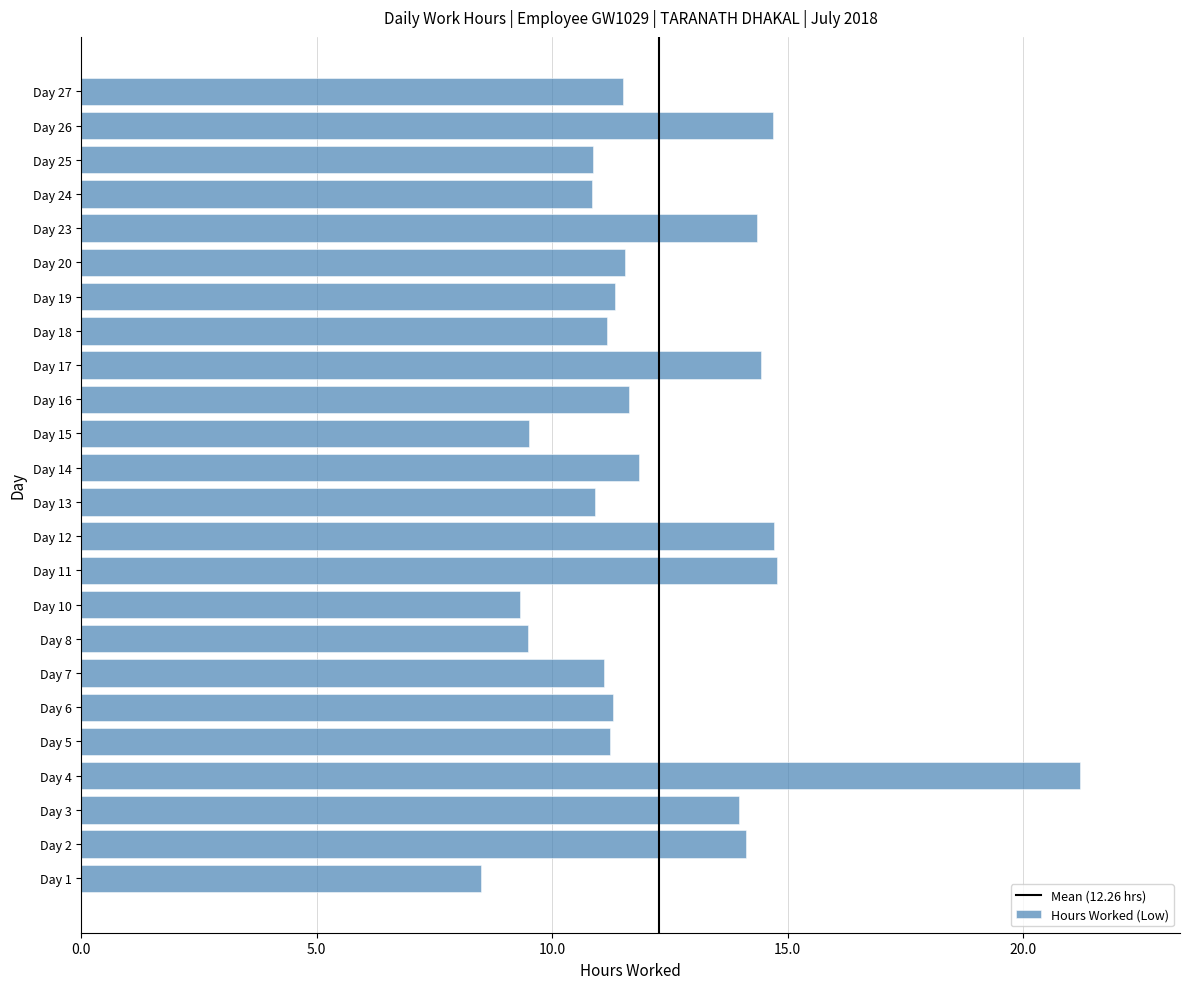

Is it true that the value at Day 8 is 14.6?

False